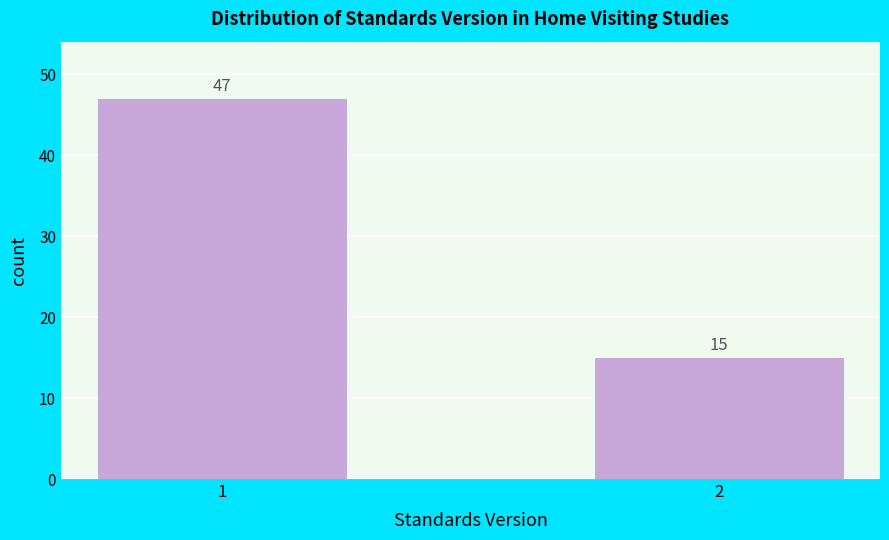

Reading left to right, extract all data points from this chart.

47	15